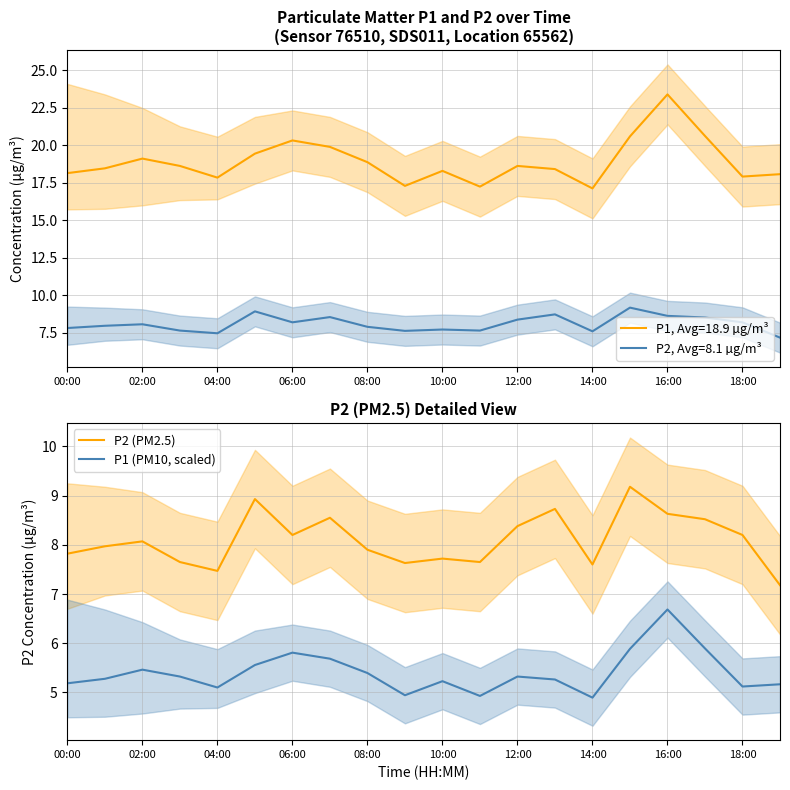

What is the difference between the maximum and second lowest values in the P2 (PM2.5) series?

1.7